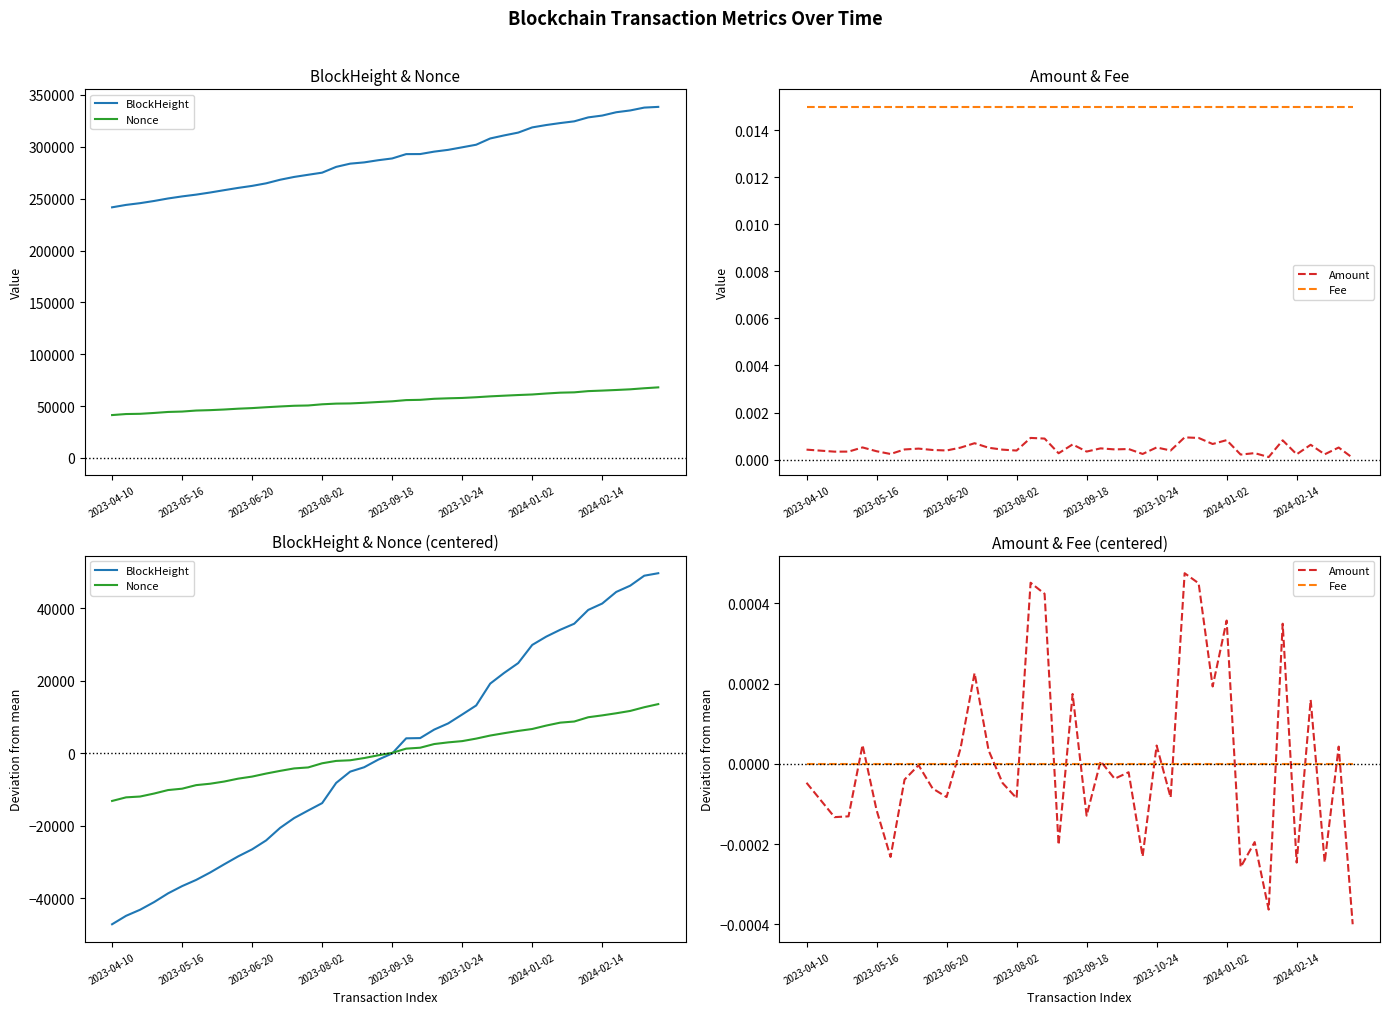

How many interior local valleys does the Amount series have?

14